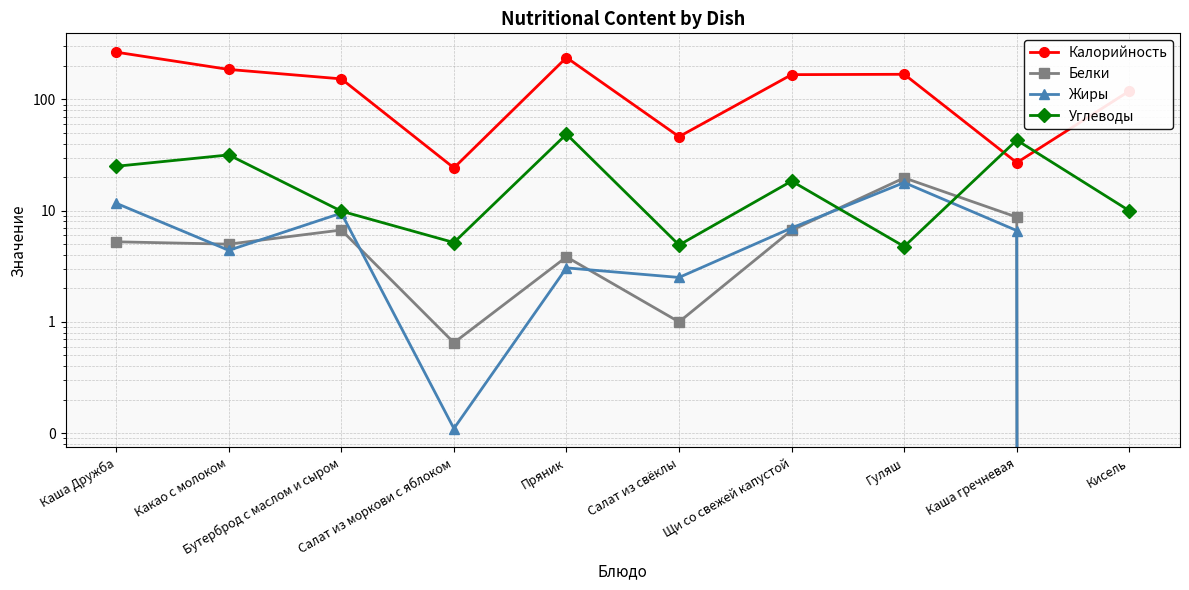

Is the value of Углеводы at Салат из моркови с яблоком greater than the value of Белки at Щи со свежей капустой?

No